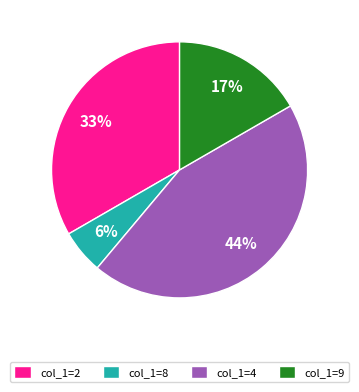

Rank the categories by value from lowest to highest.

col_1=8, col_1=9, col_1=2, col_1=4